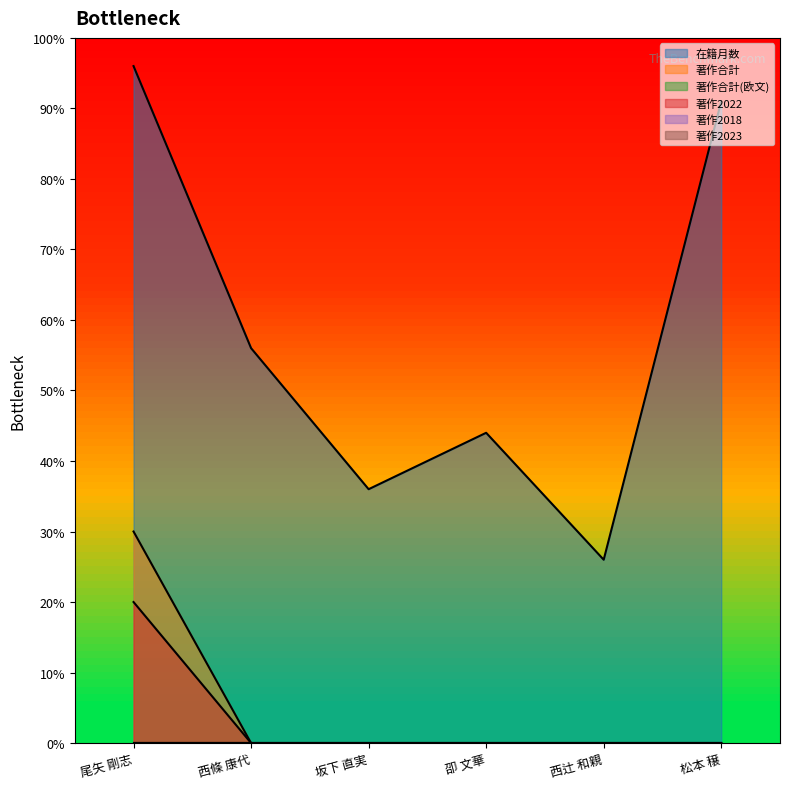

What is the maximum value for 著作合計?

30.0